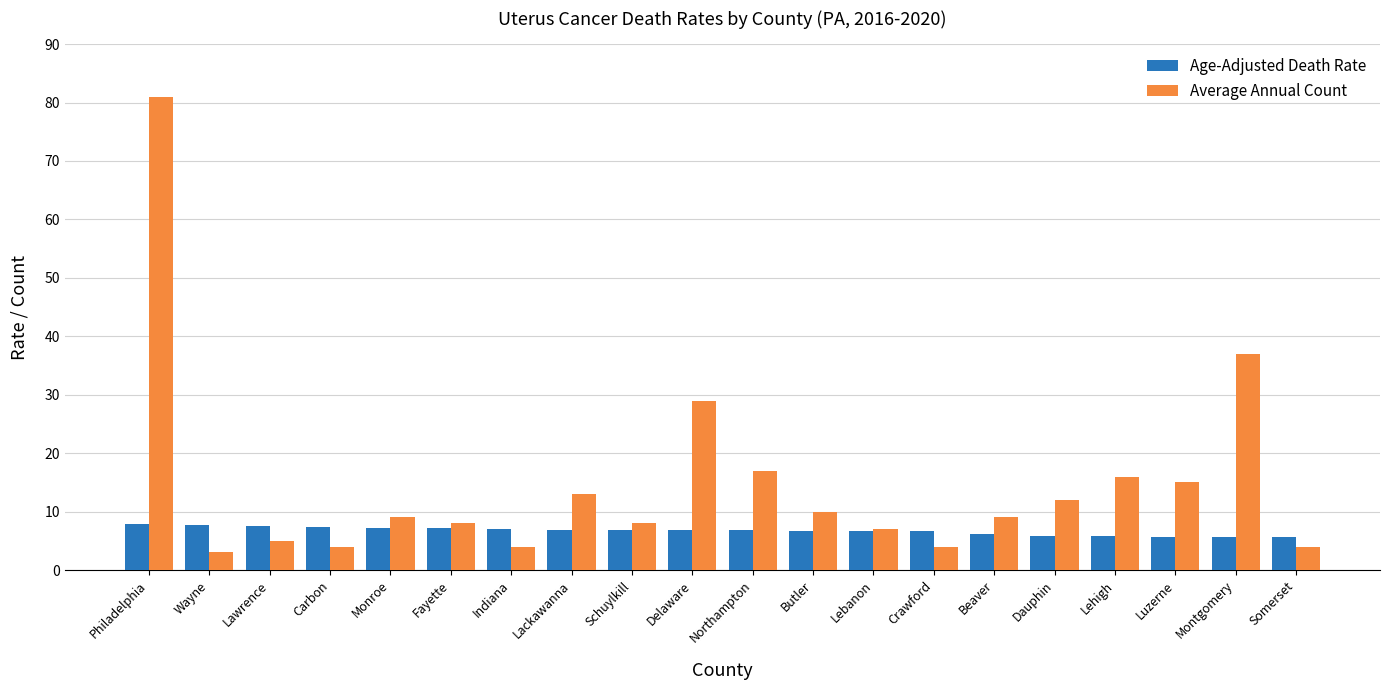

At which label does Average Annual Count first exceed 9?

Philadelphia